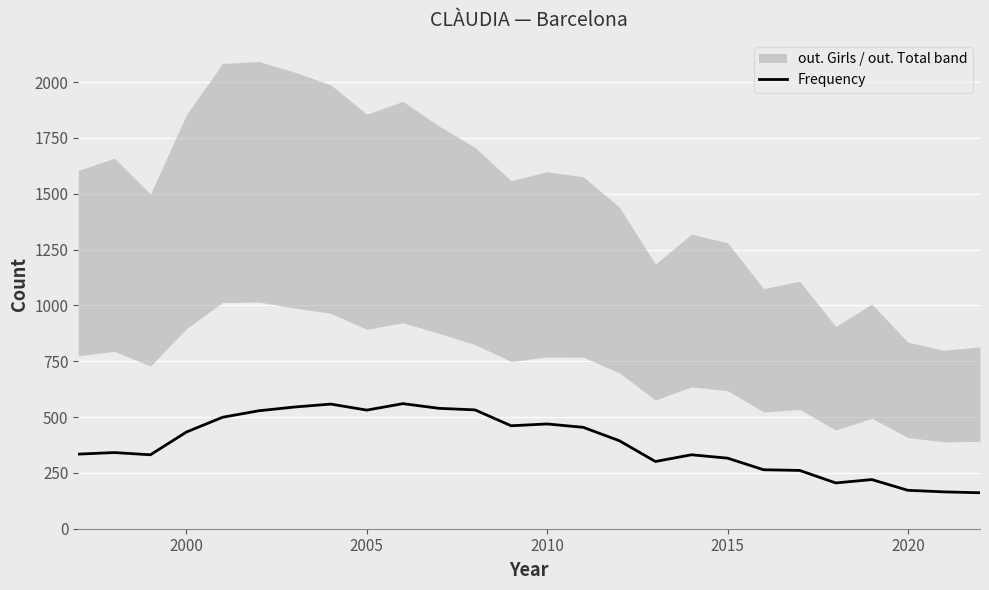

What is the highest value of the Frequency series?

560